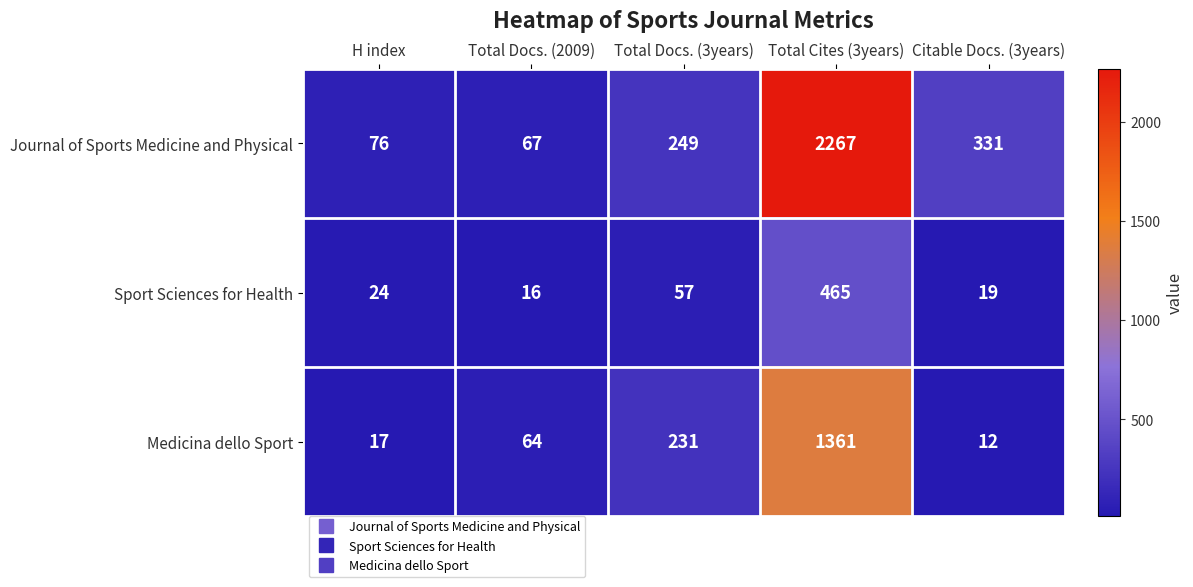

How many data points in Journal of Sports Medicine and Physical are less than 249?

2